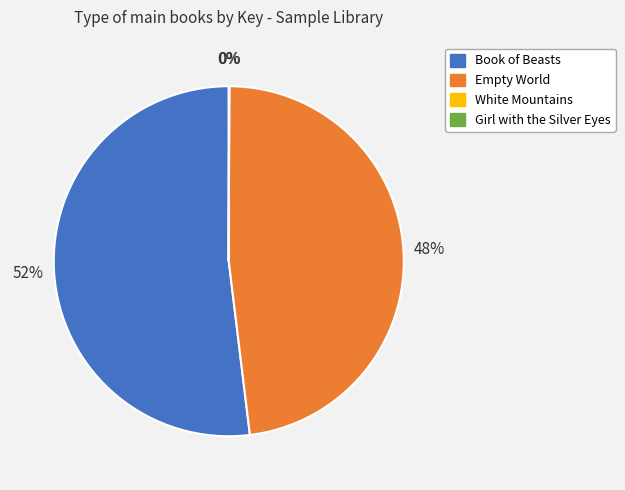

To the nearest percent, what is the average slice percentage?

25%